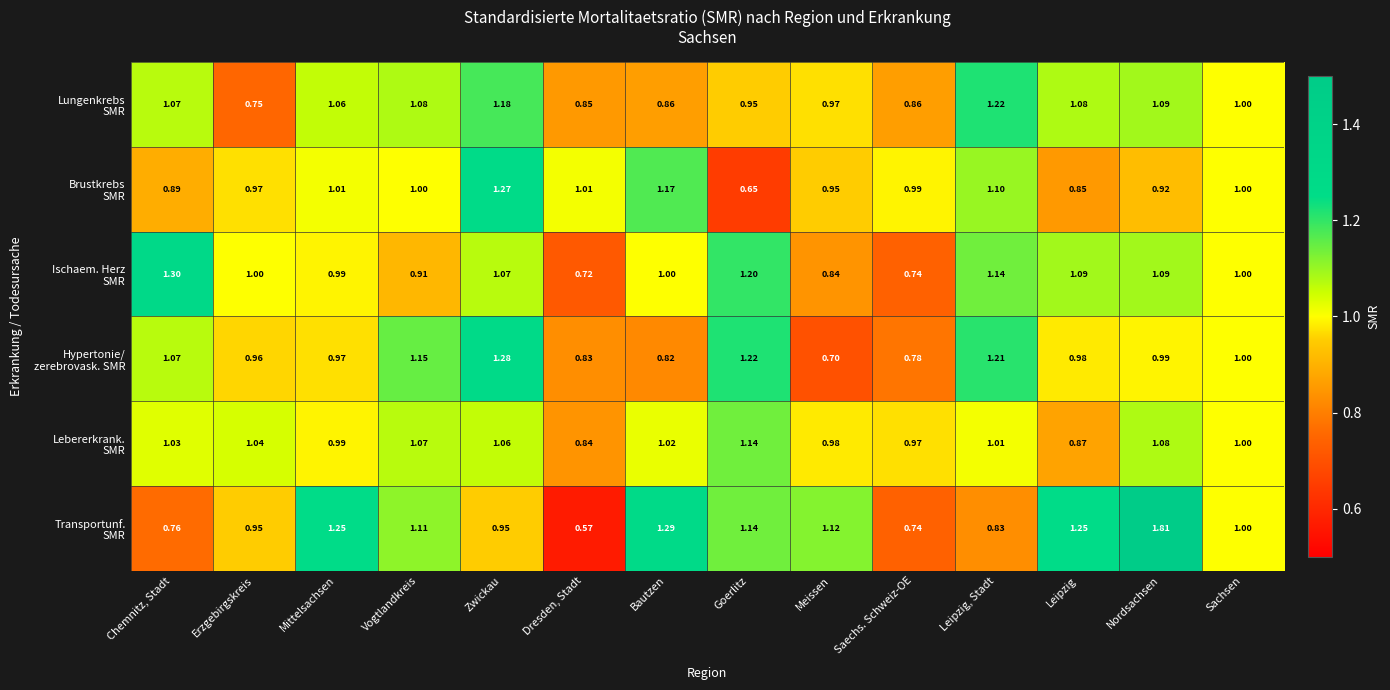

Which label corresponds to the largest value in the chart?

Nordsachsen